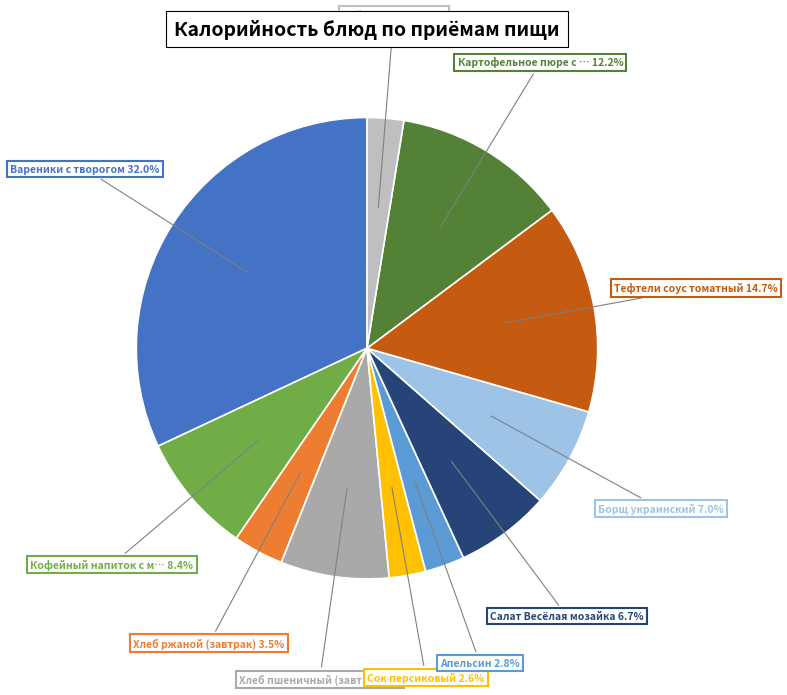

What is the largest slice in the pie chart?

Вареники с творогом